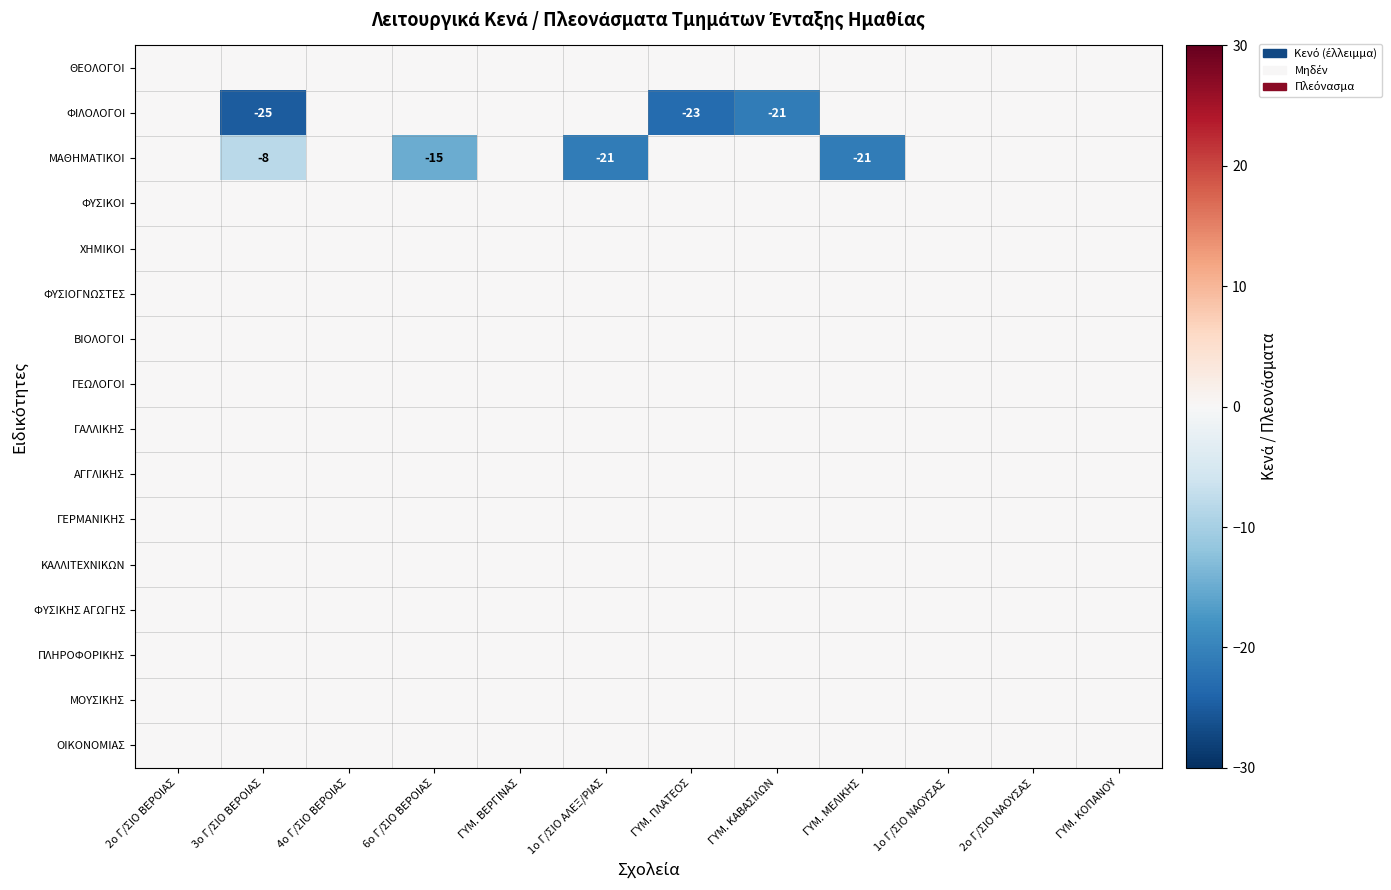

Which category has the highest value in the ΓΑΛΛΙΚΗΣ series?

2ο Γ/ΣΙΟ ΒΕΡΟΙΑΣ